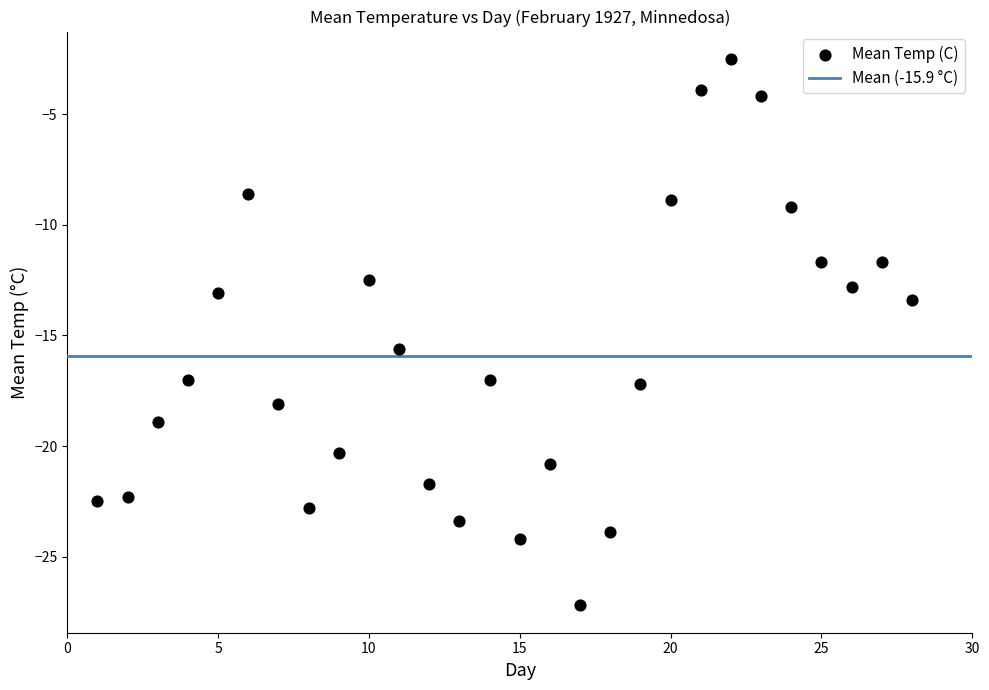

What Y value in the scatter plot is closest to -14?

-13.4